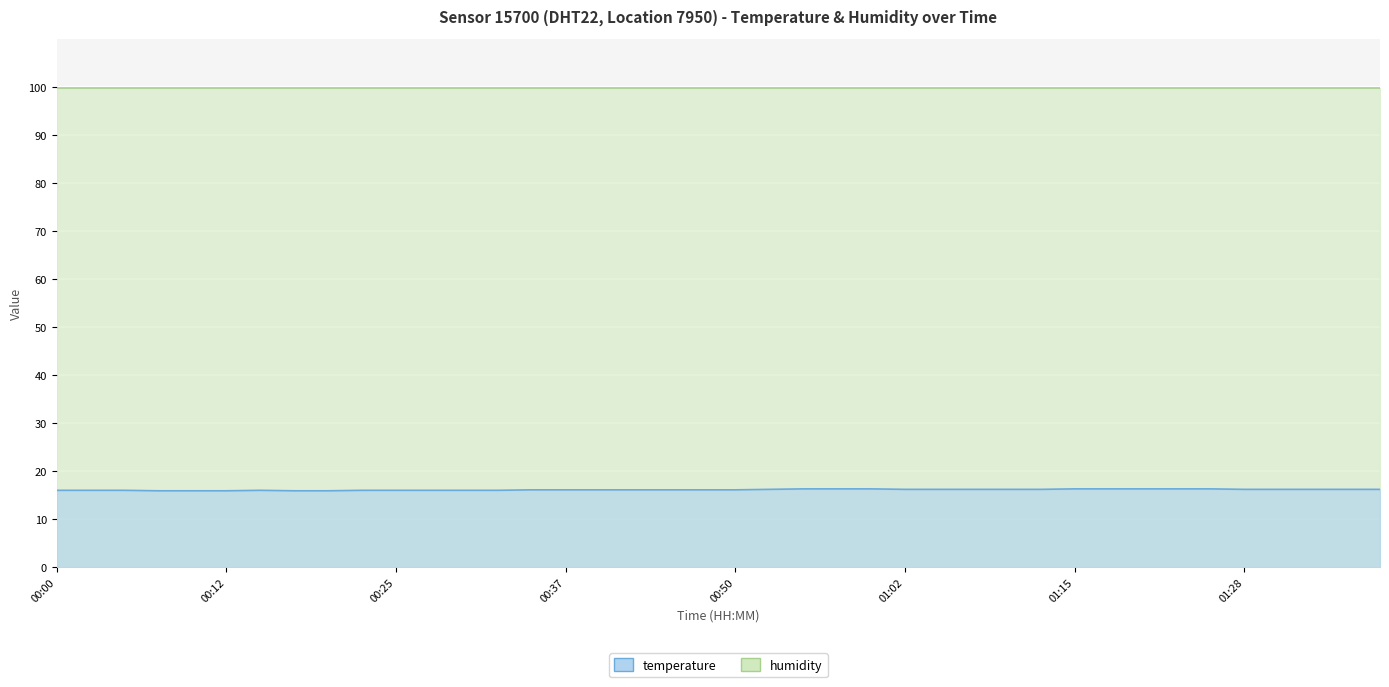

How many values exceed 16?

26